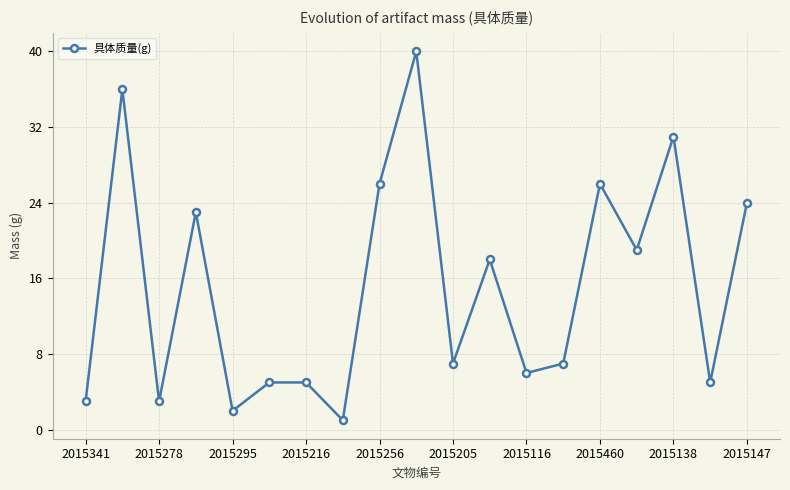

What is the average value?

15